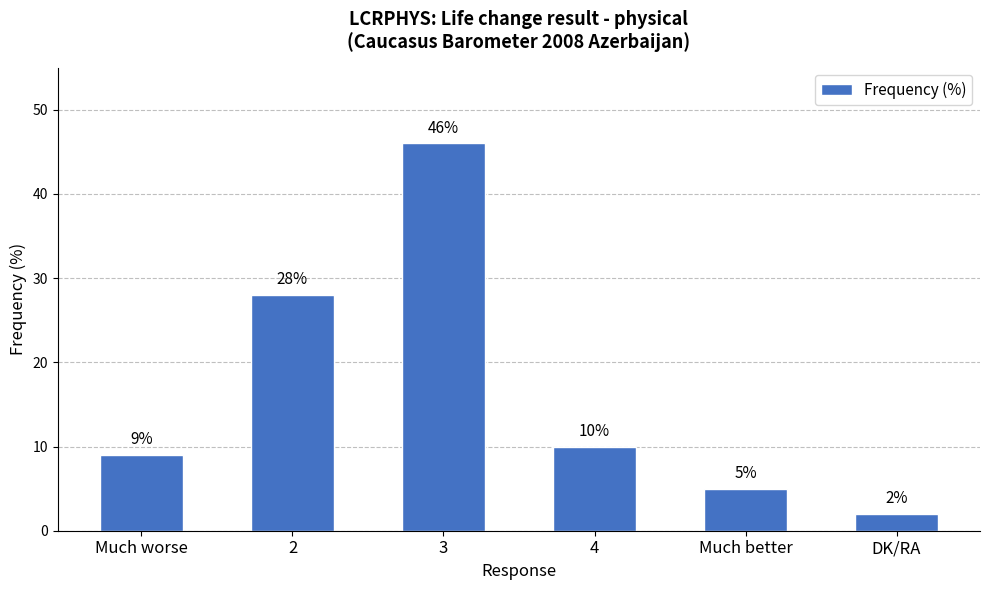

Reading left to right, what are all the values shown in this chart?

Much worse=9	2=28	3=46	4=10	Much better=5	DK/RA=2